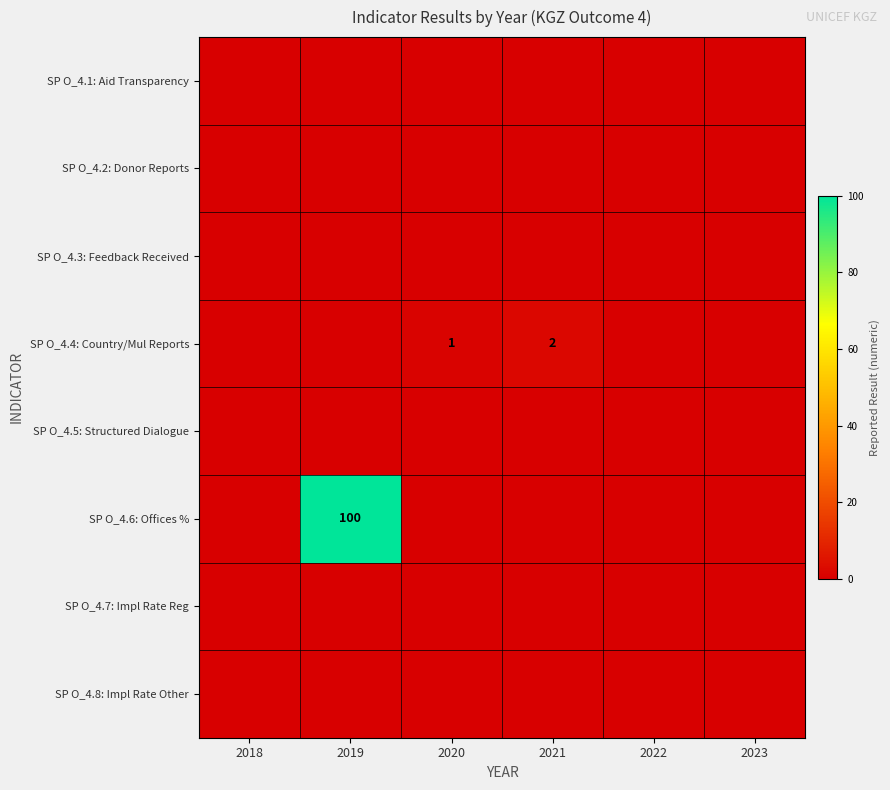

The value of SP O_4.4: Country/Mul Reports at 2021 is 1. True or false?

False